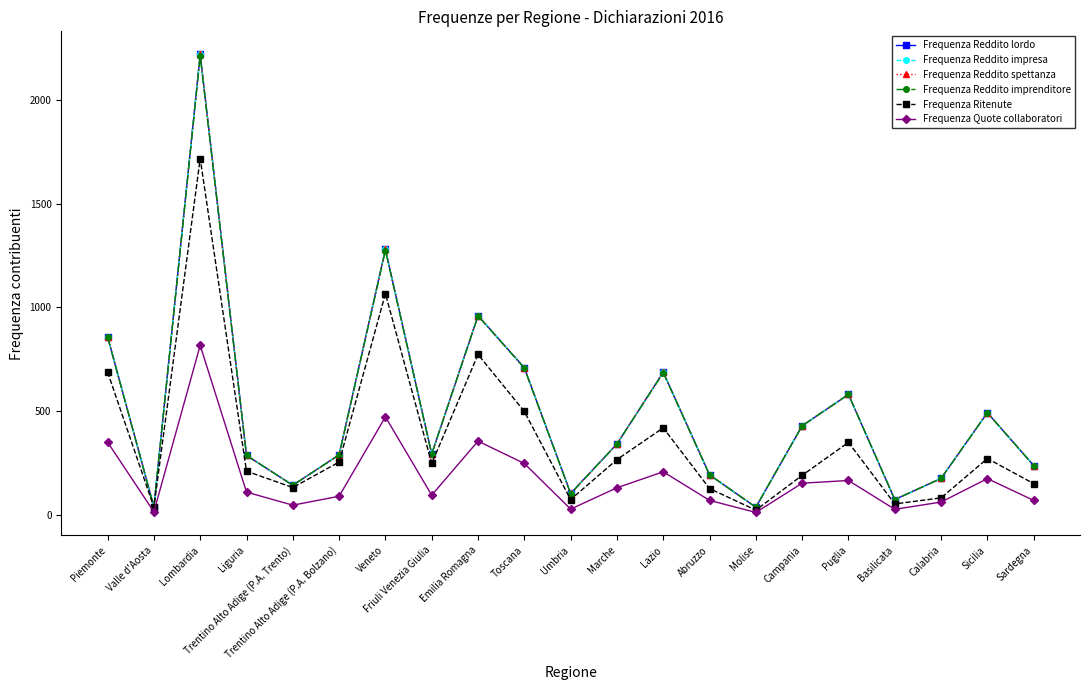

Reading left to right, extract all data points from this chart.

Frequenza Reddito lordo: Piemonte=859	Valle d'Aosta=38	Lombardia=2221	Liguria=286	Trentino Alto Adige (P.A. Trento)=142	Trentino Alto Adige (P.A. Bolzano)=289	Veneto=1280	Friuli Venezia Giulia=293	Emilia Romagna=960	Toscana=709	Umbria=103	Marche=341	Lazio=688	Abruzzo=192	Molise=36	Campania=429	Puglia=580	Basilicata=73	Calabria=175	Sicilia=492	Sardegna=237
Frequenza Reddito impresa: Piemonte=859	Valle d'Aosta=38	Lombardia=2221	Liguria=286	Trentino Alto Adige (P.A. Trento)=142	Trentino Alto Adige (P.A. Bolzano)=289	Veneto=1280	Friuli Venezia Giulia=293	Emilia Romagna=960	Toscana=709	Umbria=103	Marche=341	Lazio=688	Abruzzo=192	Molise=36	Campania=429	Puglia=580	Basilicata=73	Calabria=175	Sicilia=492	Sardegna=237
Frequenza Reddito spettanza: Piemonte=859	Valle d'Aosta=38	Lombardia=2221	Liguria=286	Trentino Alto Adige (P.A. Trento)=142	Trentino Alto Adige (P.A. Bolzano)=289	Veneto=1280	Friuli Venezia Giulia=293	Emilia Romagna=960	Toscana=709	Umbria=103	Marche=341	Lazio=688	Abruzzo=192	Molise=36	Campania=429	Puglia=580	Basilicata=73	Calabria=175	Sicilia=492	Sardegna=237
Frequenza Reddito imprenditore: Piemonte=857	Valle d'Aosta=38	Lombardia=2211	Liguria=286	Trentino Alto Adige (P.A. Trento)=142	Trentino Alto Adige (P.A. Bolzano)=288	Veneto=1274	Friuli Venezia Giulia=292	Emilia Romagna=959	Toscana=707	Umbria=101	Marche=341	Lazio=684	Abruzzo=192	Molise=36	Campania=429	Puglia=580	Basilicata=73	Calabria=175	Sicilia=492	Sardegna=237
Frequenza Ritenute: Piemonte=688	Valle d'Aosta=36	Lombardia=1718	Liguria=210	Trentino Alto Adige (P.A. Trento)=131	Trentino Alto Adige (P.A. Bolzano)=254	Veneto=1066	Friuli Venezia Giulia=247	Emilia Romagna=773	Toscana=498	Umbria=73	Marche=266	Lazio=419	Abruzzo=126	Molise=22	Campania=190	Puglia=349	Basilicata=52	Calabria=81	Sicilia=271	Sardegna=150
Frequenza Quote collaboratori: Piemonte=350	Valle d'Aosta=14	Lombardia=817	Liguria=109	Trentino Alto Adige (P.A. Trento)=46	Trentino Alto Adige (P.A. Bolzano)=89	Veneto=472	Friuli Venezia Giulia=94	Emilia Romagna=355	Toscana=247	Umbria=27	Marche=130	Lazio=207	Abruzzo=69	Molise=11	Campania=152	Puglia=165	Basilicata=26	Calabria=61	Sicilia=174	Sardegna=69